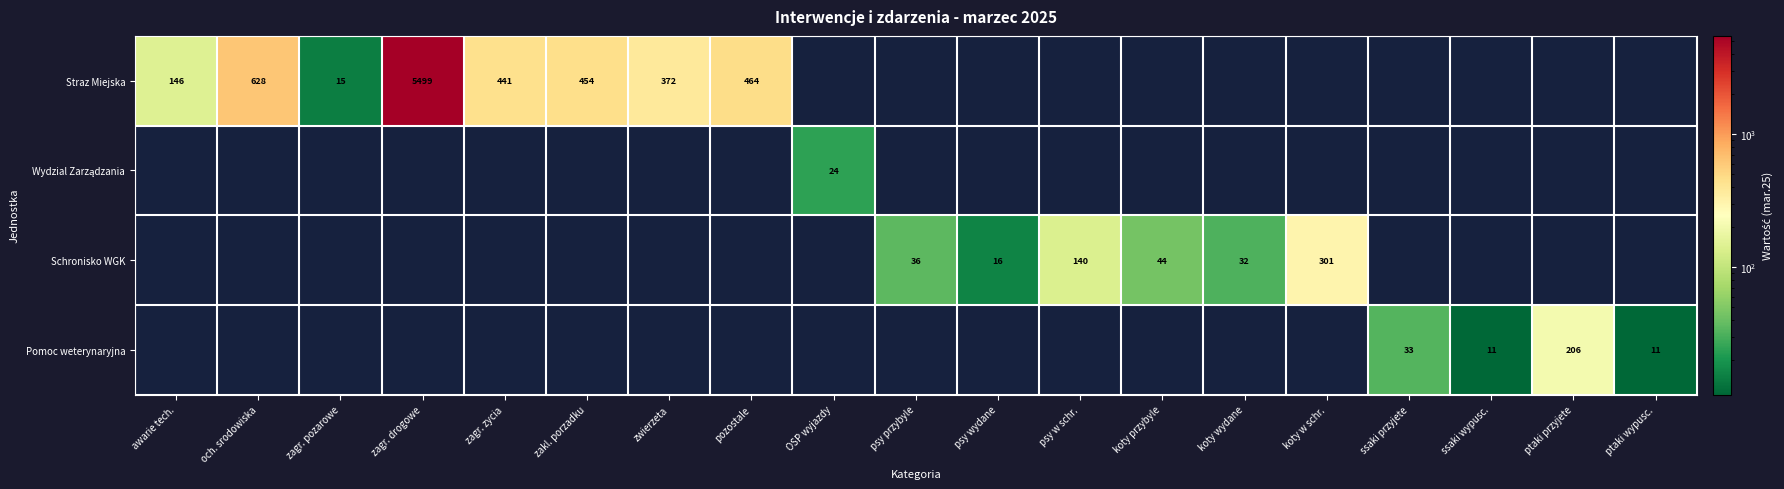

What is the maximum value shown in the chart?

5499.0